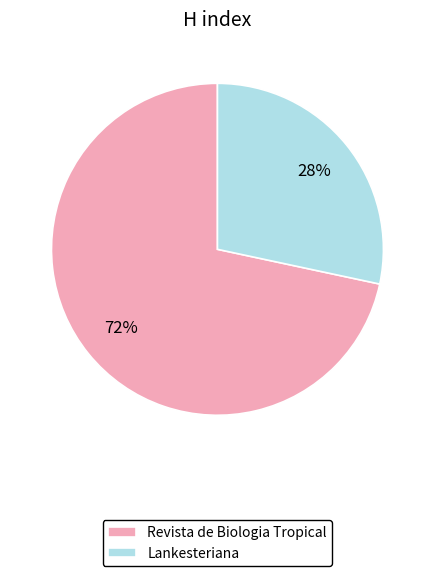

Count the number of slices in the pie.

2